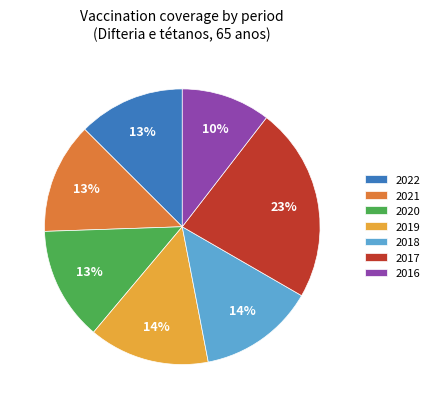

Combined, do 2020 and 2021 account for over 50%?

No